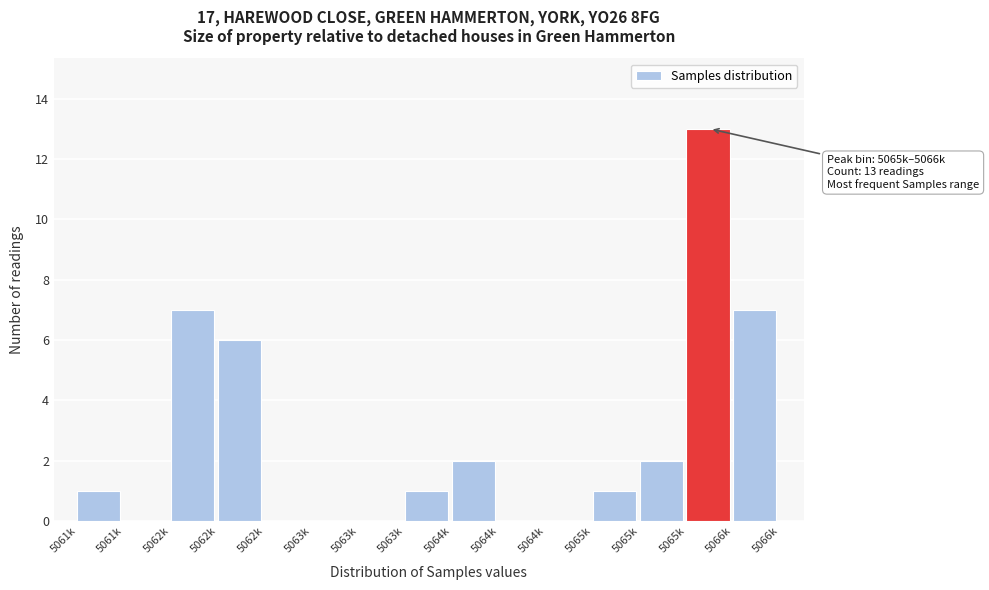

Count the number of categories in the chart.

15